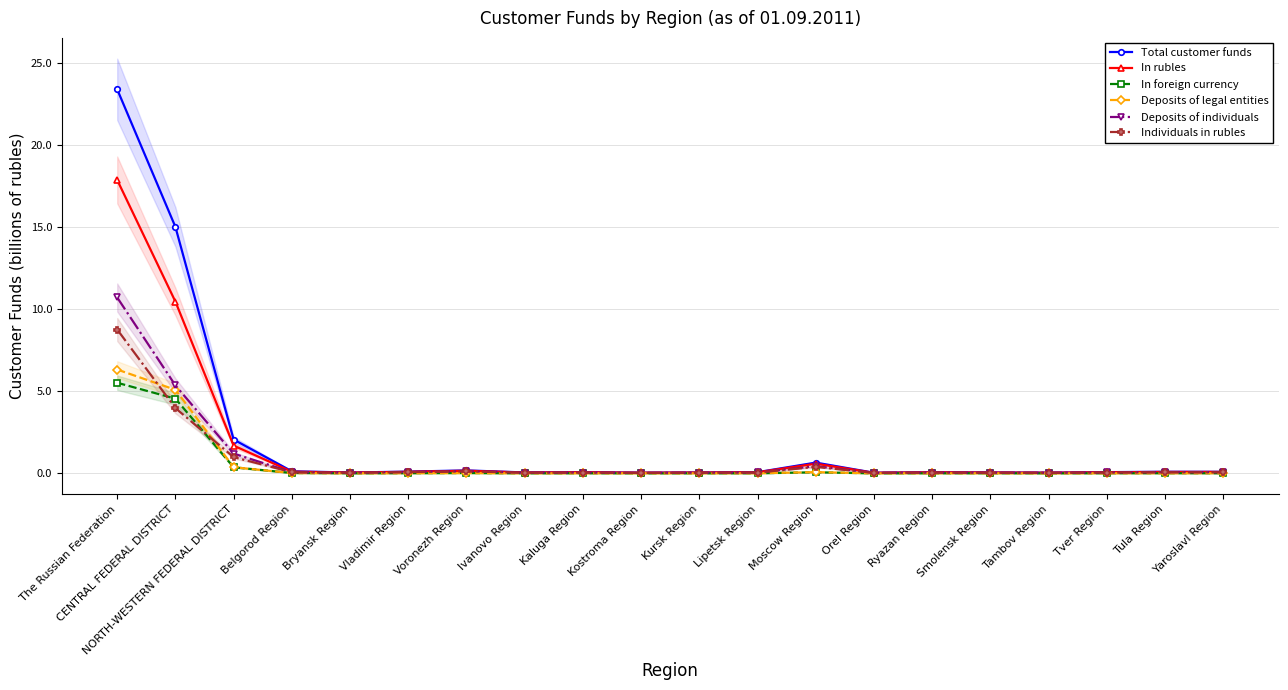

Between Smolensk Region and Tambov Region, which is larger?

Smolensk Region